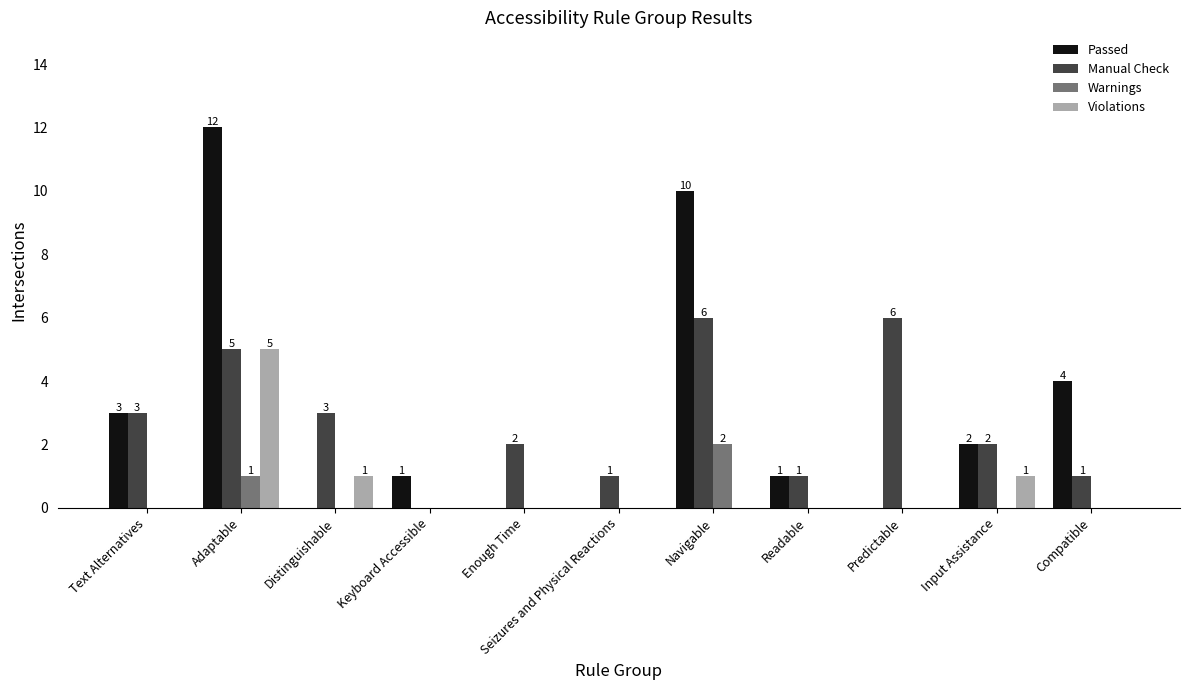

What is the sum of all Violations values?

7